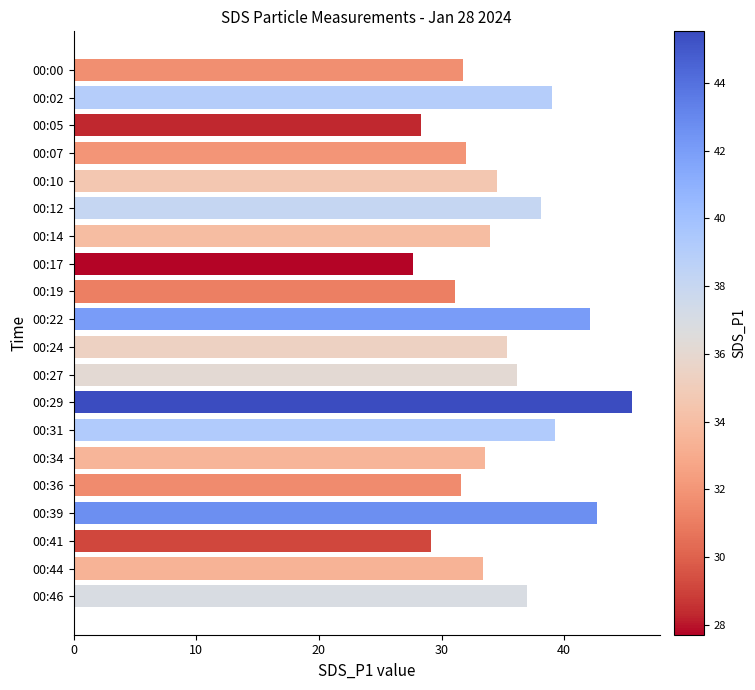

What is the sum of all values?

702.0